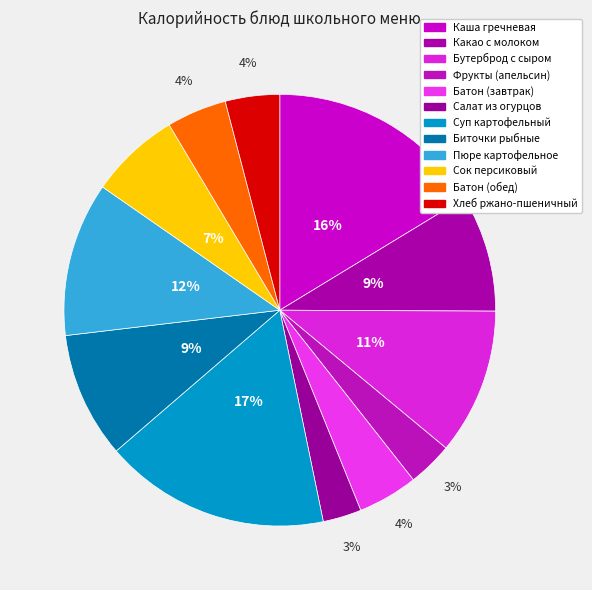

Count the number of slices in the pie.

12